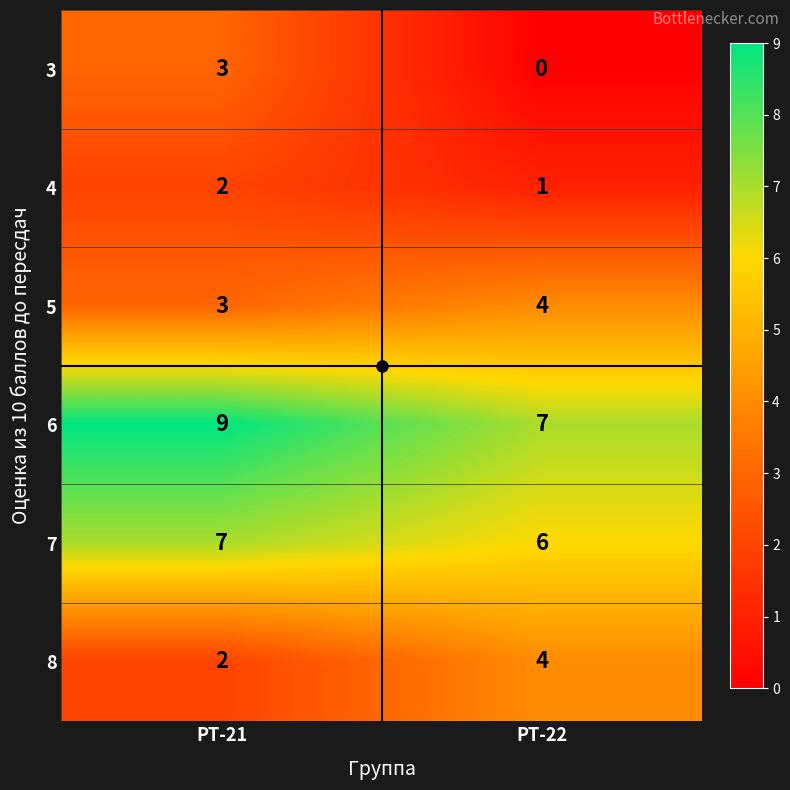

The 4 series shows 2 at РТ-21. True or false?

True